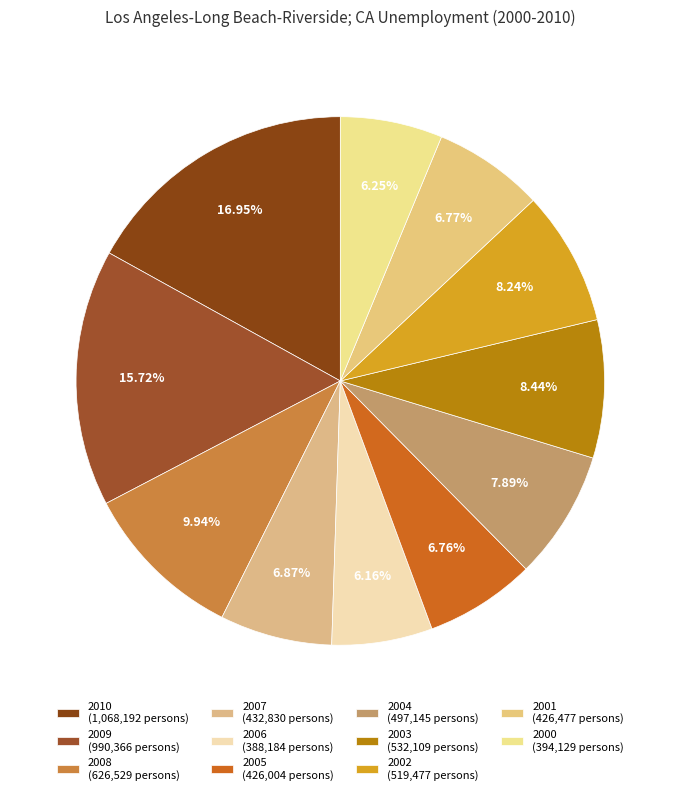

What is the ratio of the value at 2001 to the value at 2003?

0.8